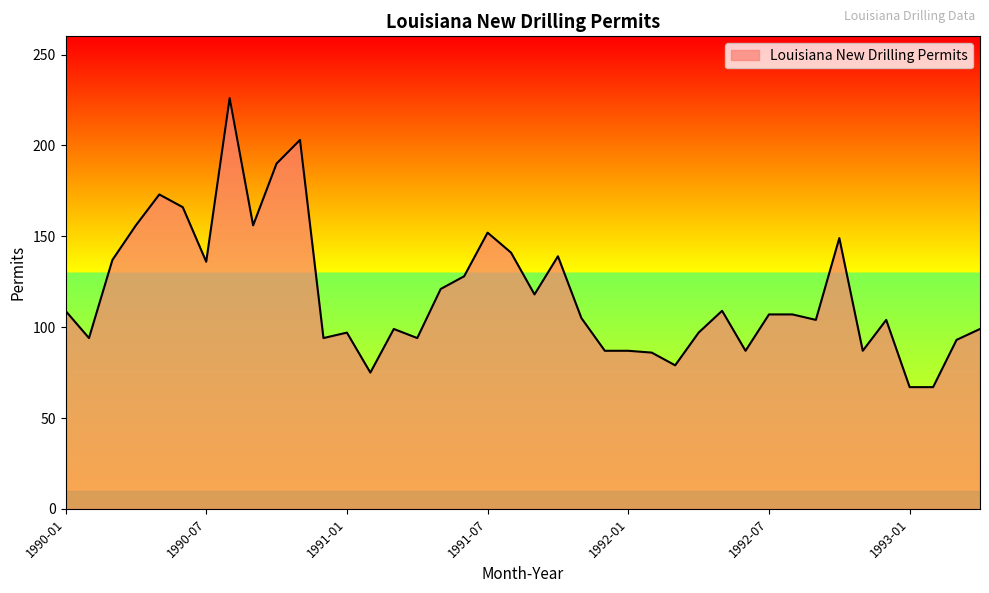

What is the difference between the maximum and minimum values?

159